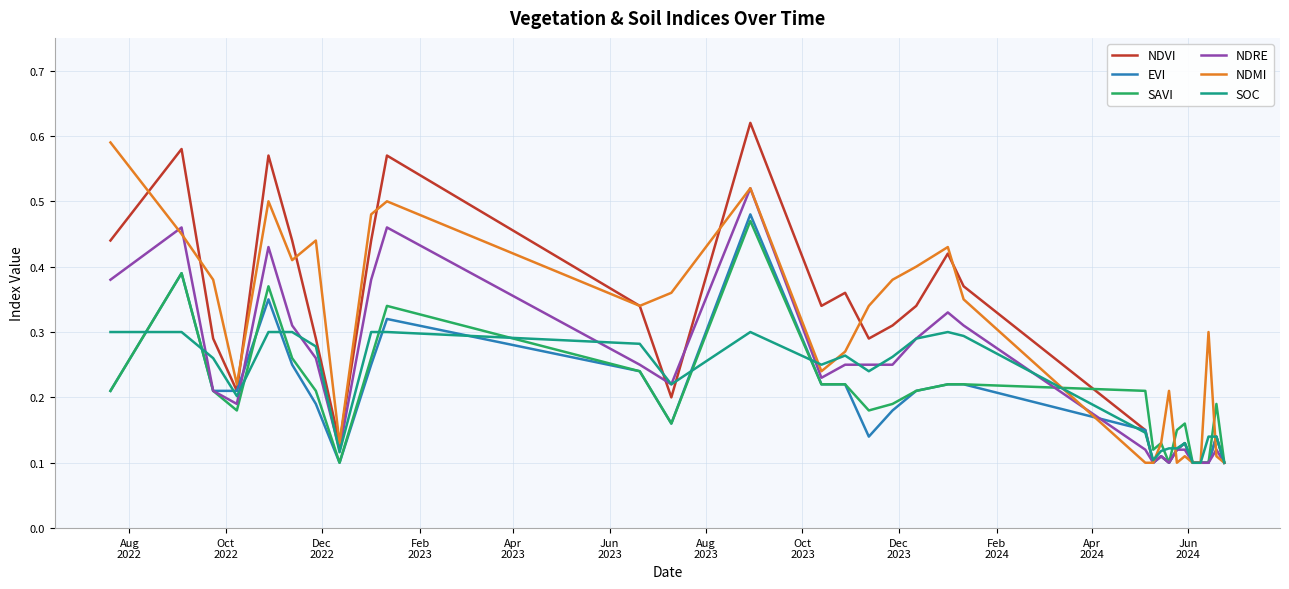

Which series has the largest range (max minus min)?

NDVI